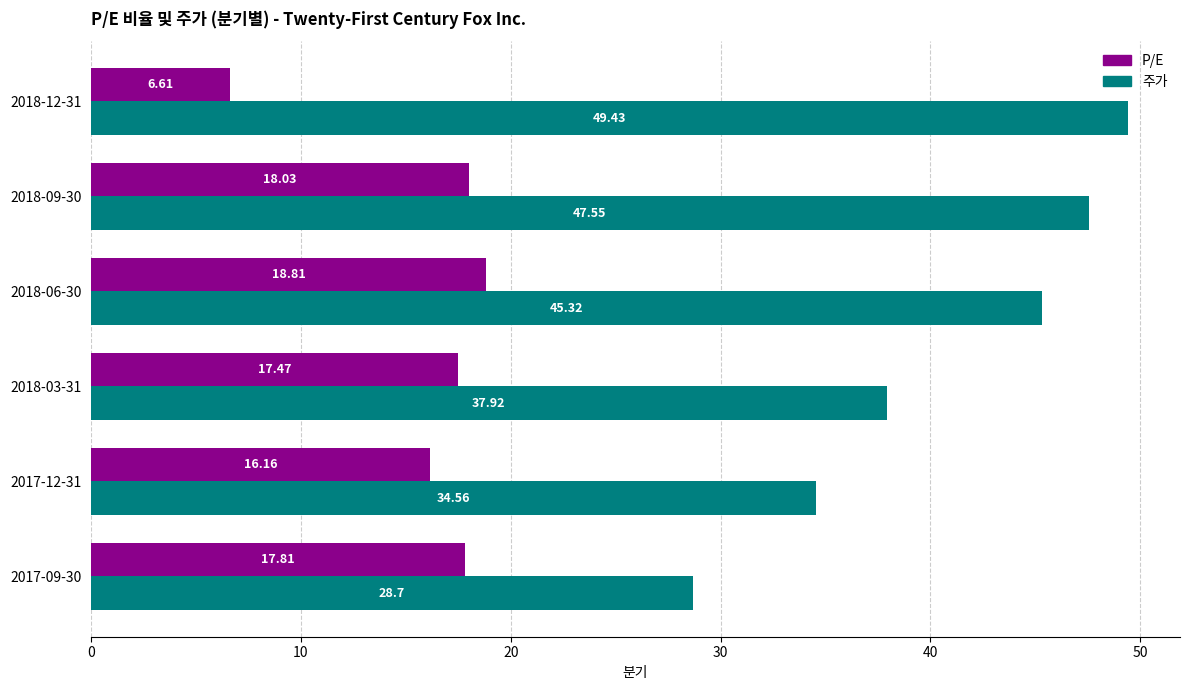

List the series in order of their peak value, highest first.

주가, P/E